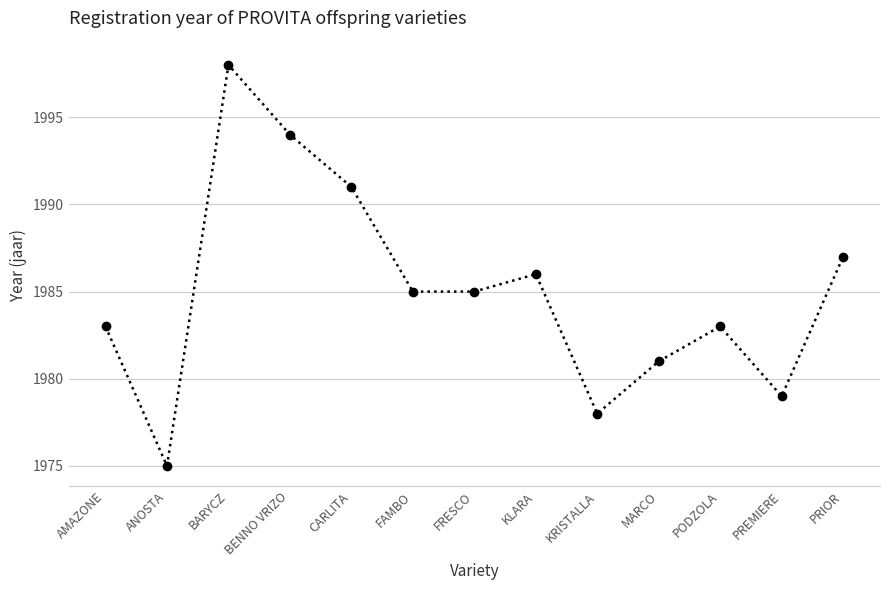

Which category has the lowest value across all series?

ANOSTA